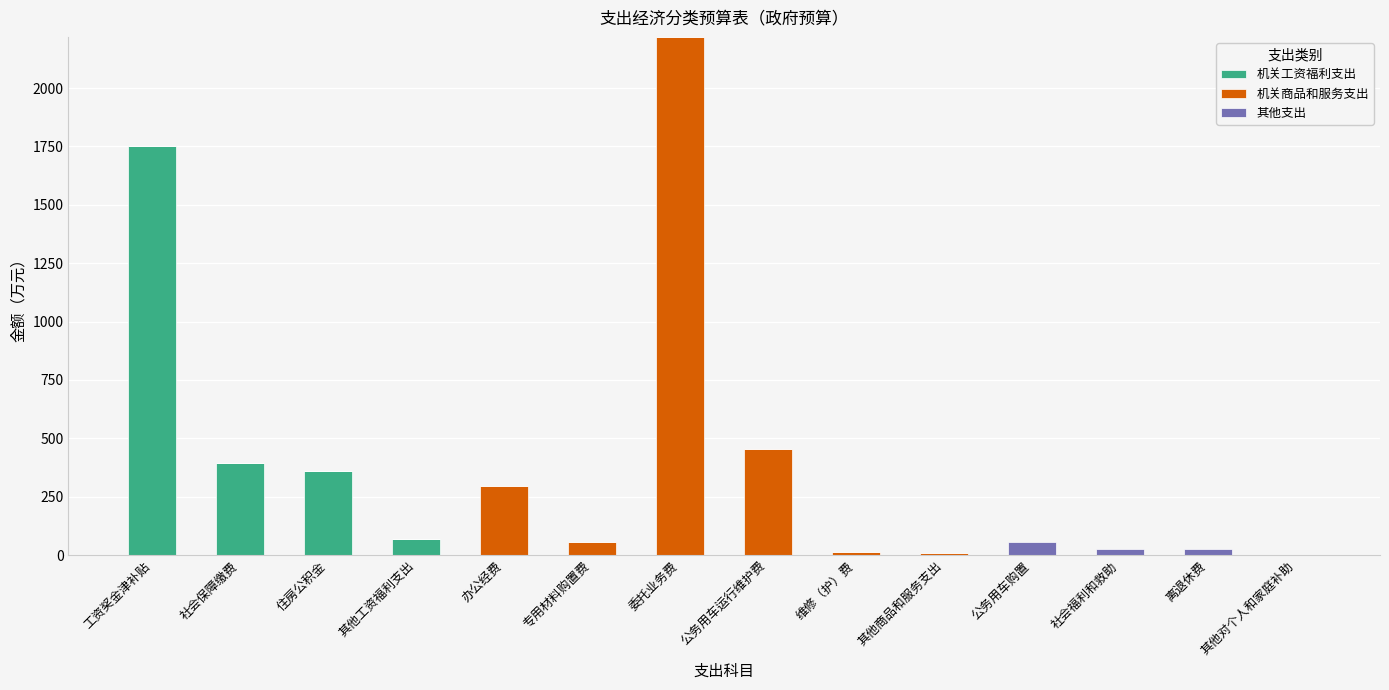

Are the bars grouped side by side (vs. stacked)?

No